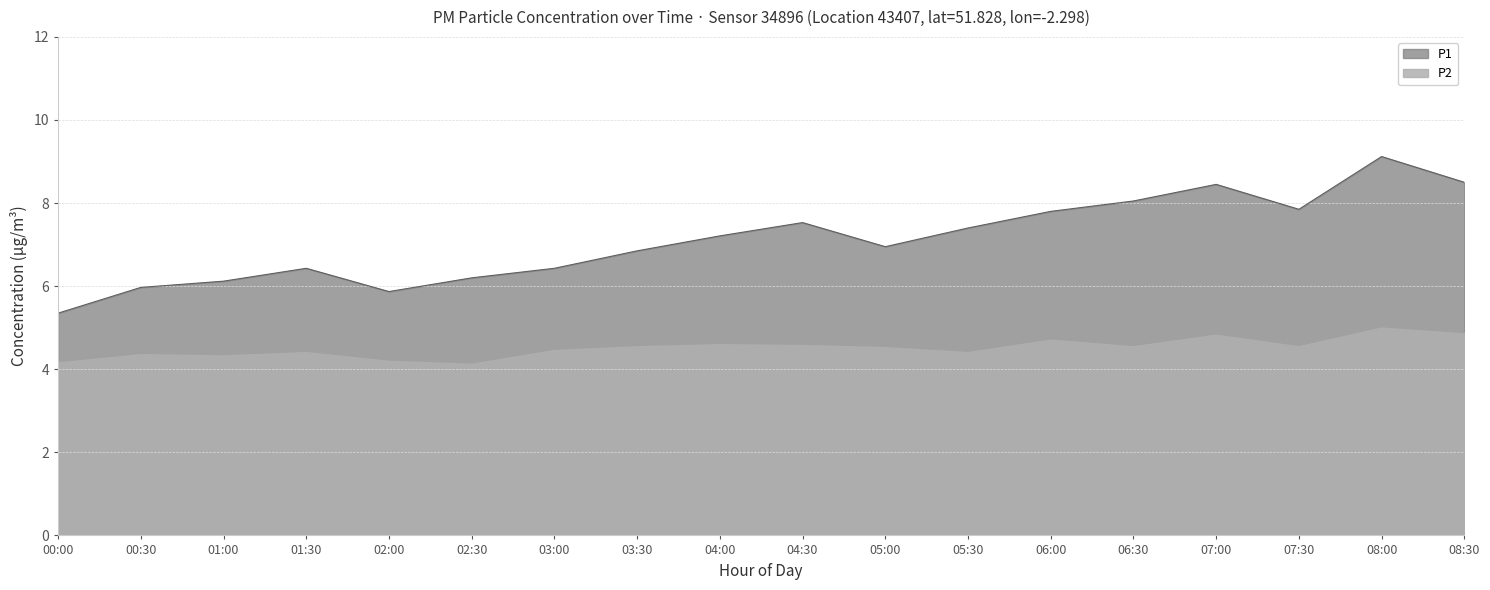

True or false: P2 and P1 cross at least once.

False